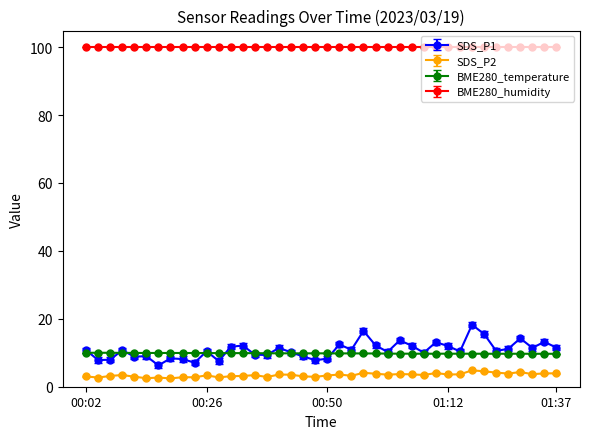

Count the number of categories in the chart.

40